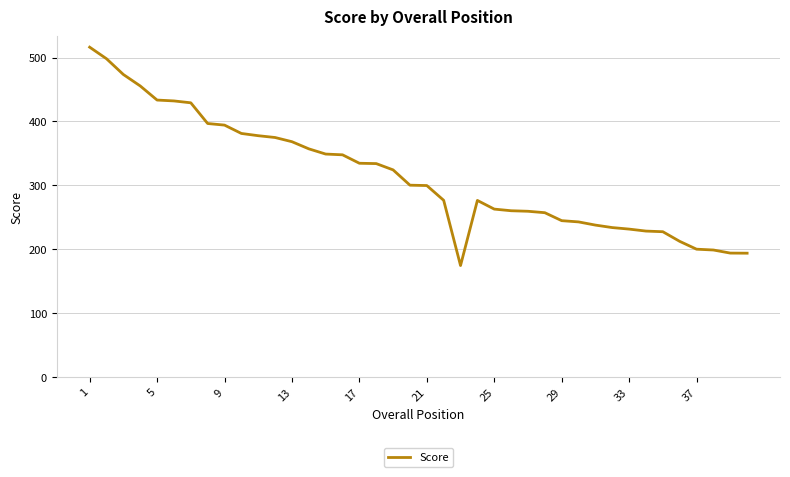

What is the difference between the maximum and minimum values?

341.7